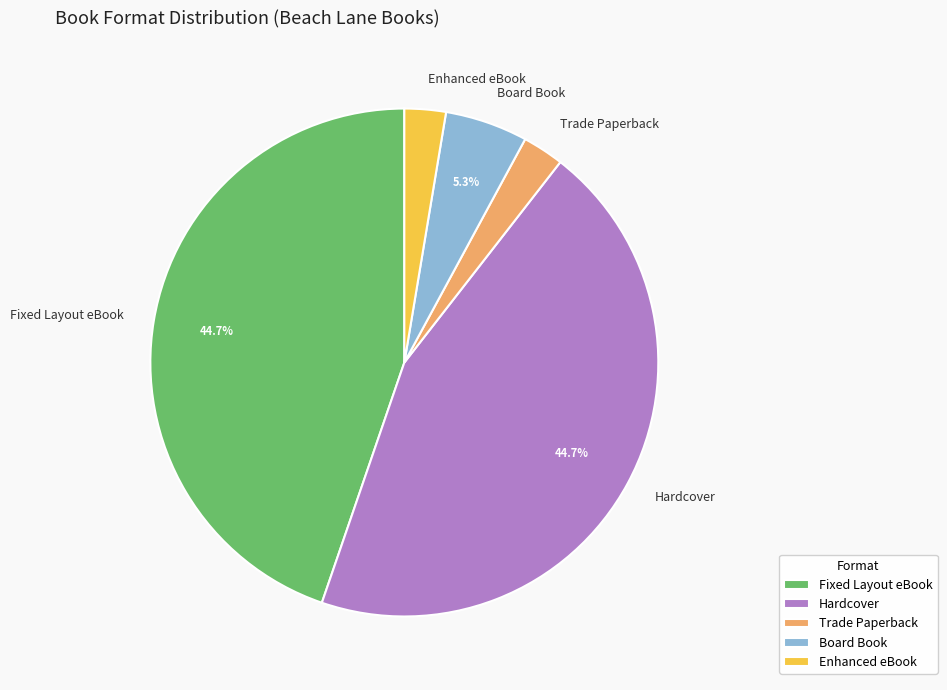

To the nearest percent, what portion does Fixed Layout eBook represent?

45%